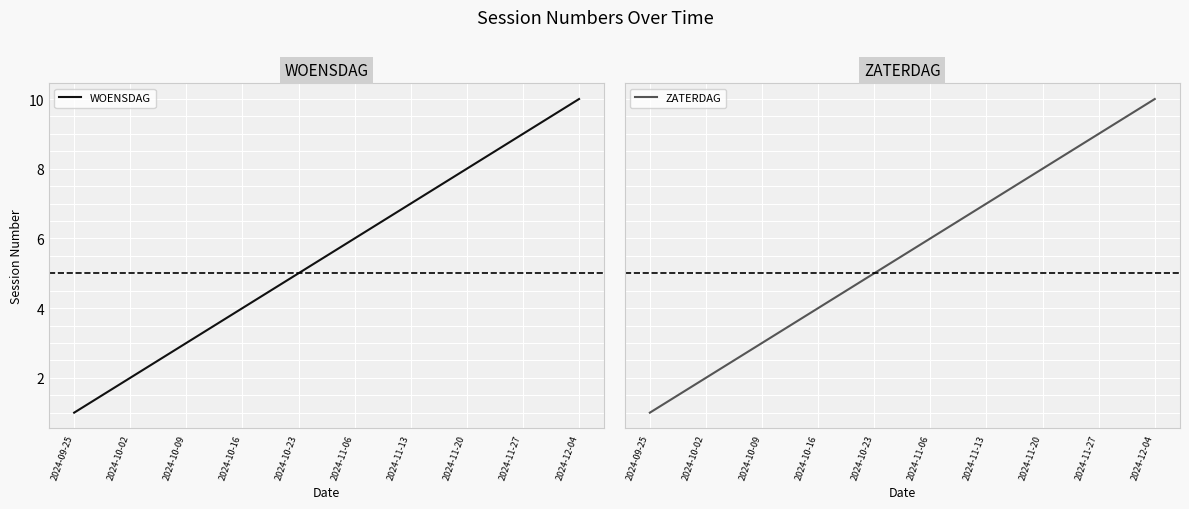

Reading right to left, extract all data points from this chart.

WOENSDAG: 2024-12-04=10	2024-11-27=9	2024-11-20=8	2024-11-13=7	2024-11-06=6	2024-10-23=5	2024-10-16=4	2024-10-09=3	2024-10-02=2	2024-09-25=1
ZATERDAG: 2024-12-04=10	2024-11-27=9	2024-11-20=8	2024-11-13=7	2024-11-06=6	2024-10-23=5	2024-10-16=4	2024-10-09=3	2024-10-02=2	2024-09-25=1